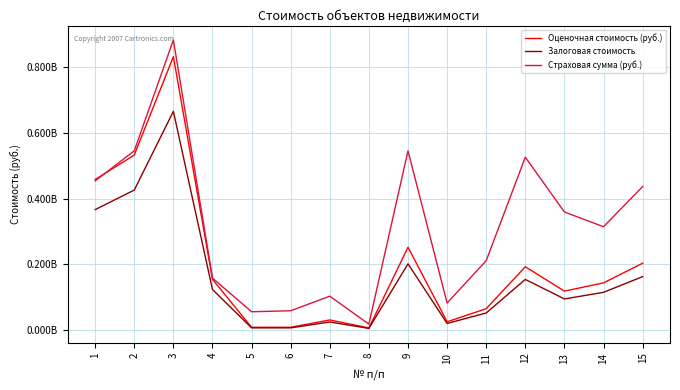

In Оценочная стоимость (руб.), how many points are lower than both neighbors (excluding endpoints)?

3